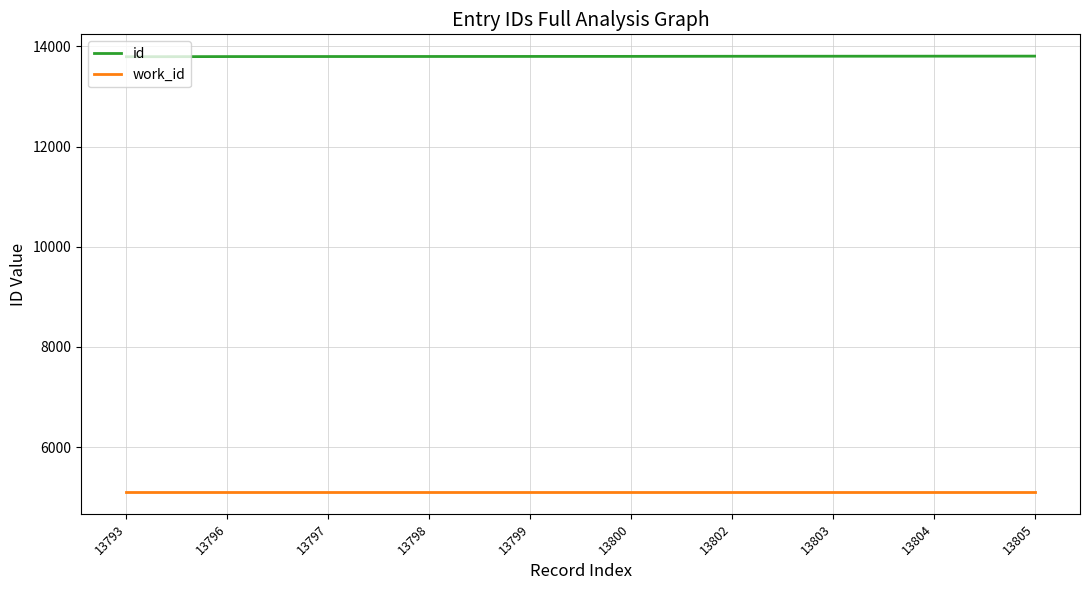

Rank the series by their maximum value, from highest to lowest.

id, work_id